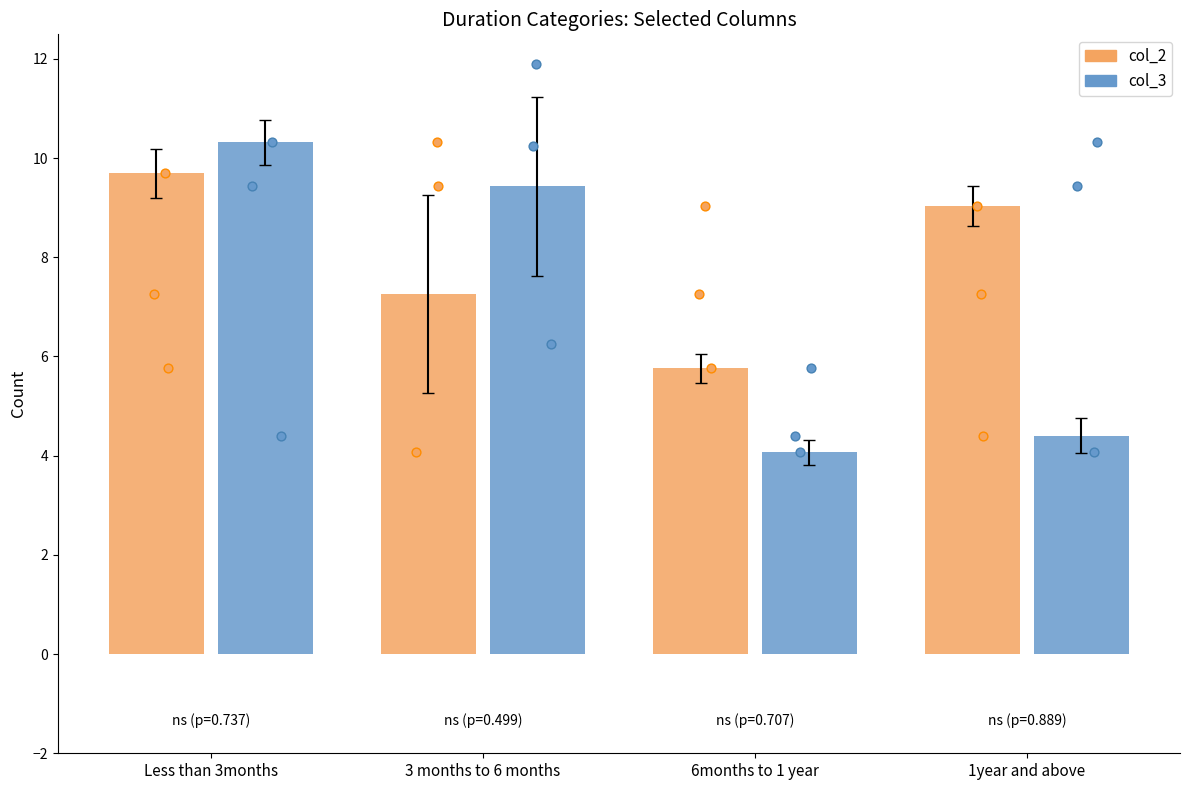

Which series contains the lowest Y value?

col_3